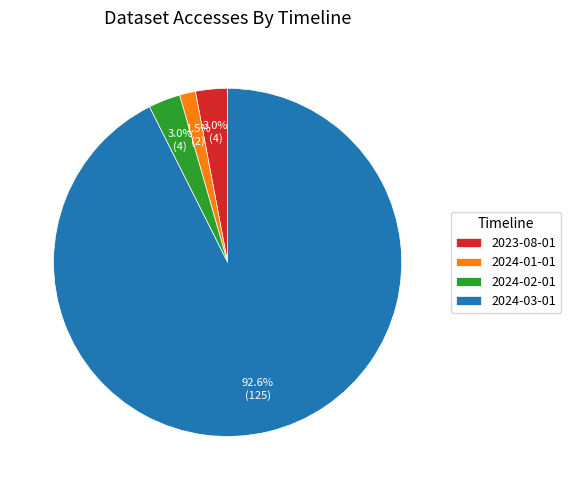

The 2024-01-01 slice represents 11% of the pie. True or false?

False